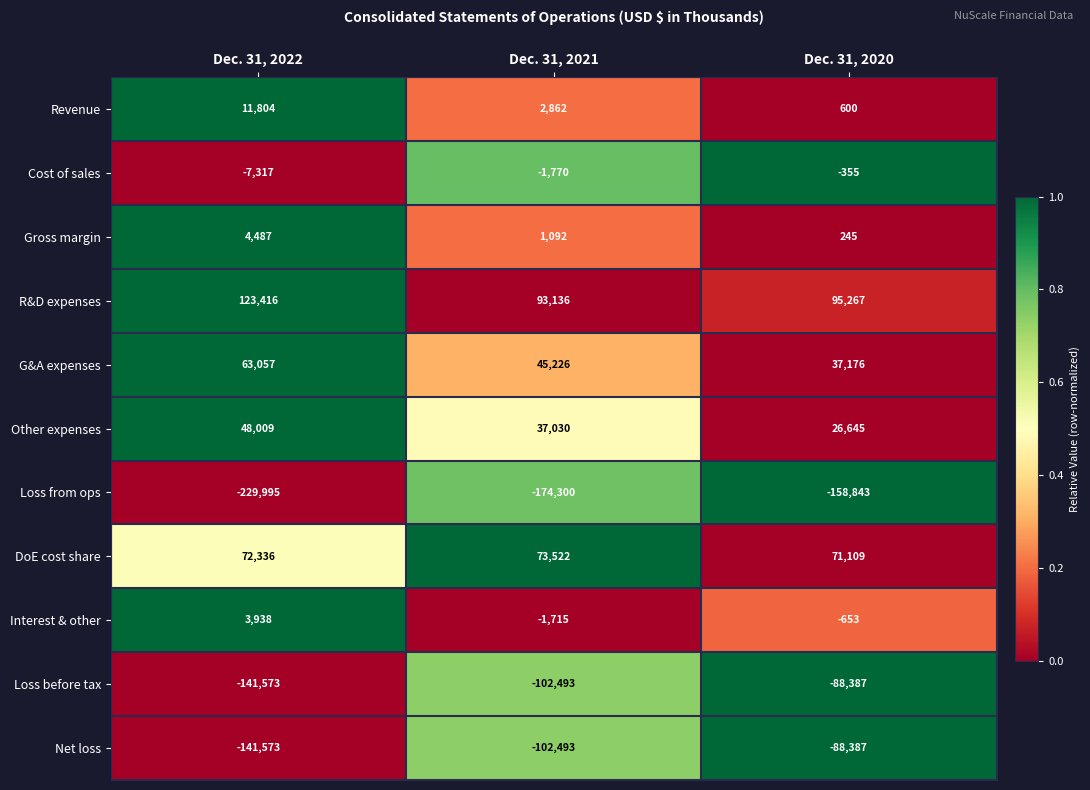

True or false: DoE cost share has a value of 36156 at Dec. 31, 2022.

False